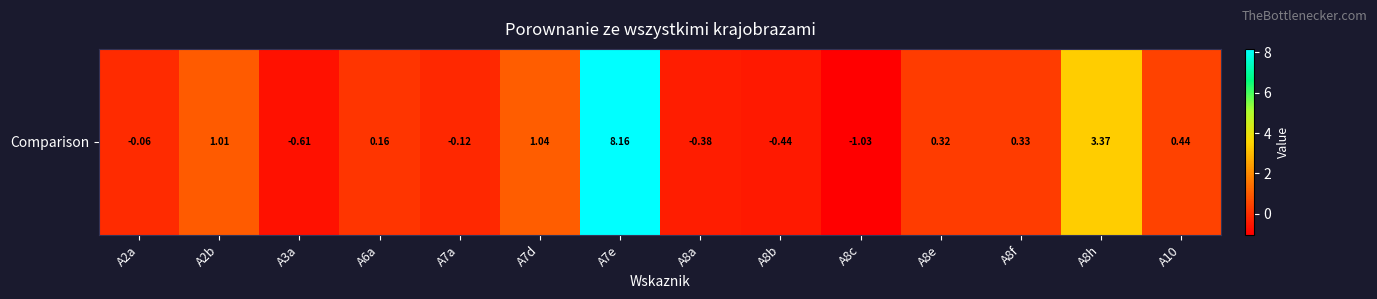

What is the difference between the maximum and minimum values?

9.2